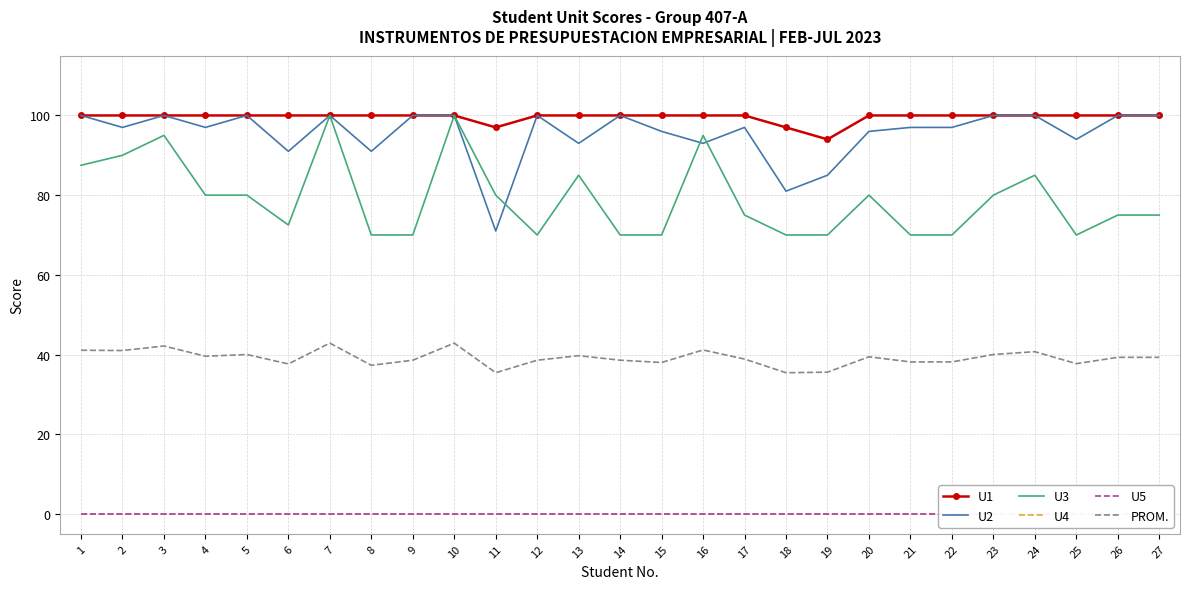

What is the value of the U1 point at the 6th from the left?

100.0